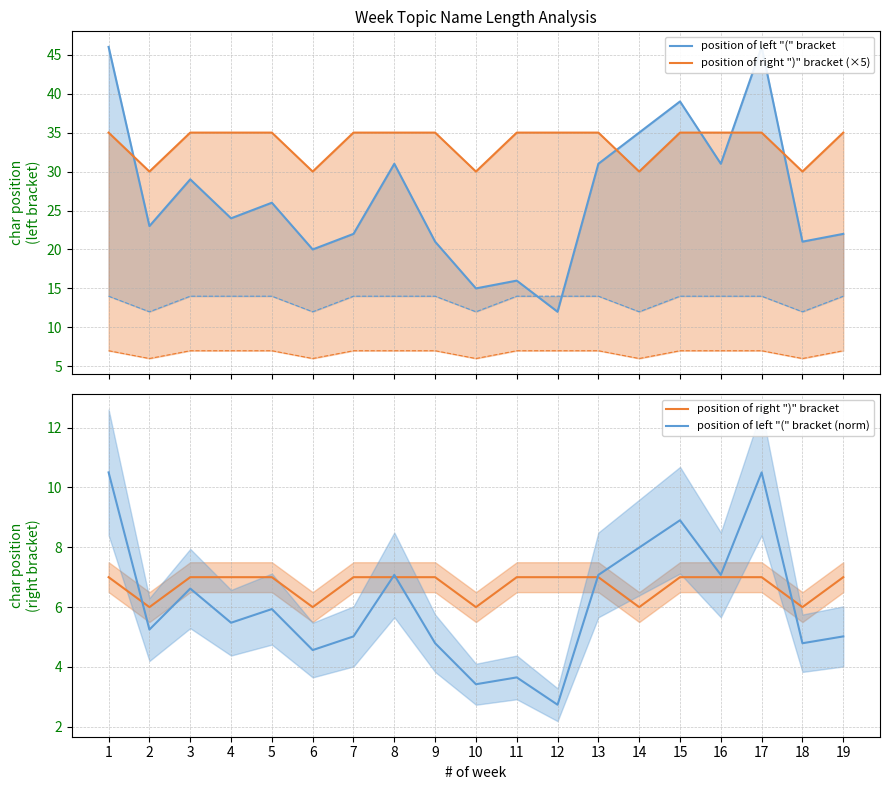

What is the value of the position of right ")" bracket (×5) point at the 9th from the left?

35.0